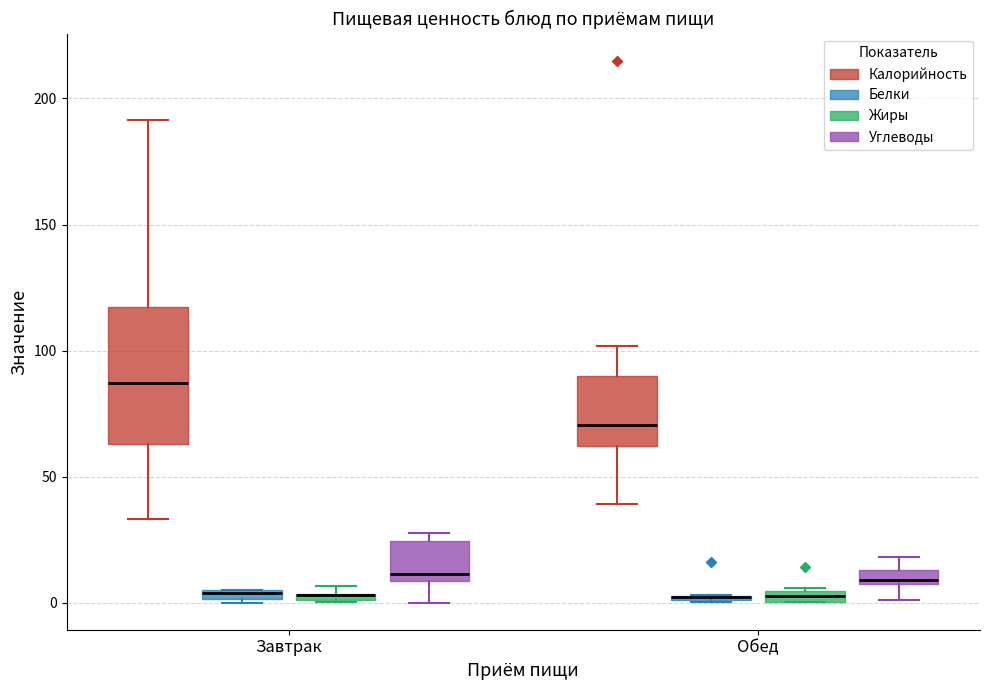

Where does the lower whisker of the box for Обед (Углеводы) end on the y-axis? The values are not printed on the chart, so give them approximately, as read against the axis.

0